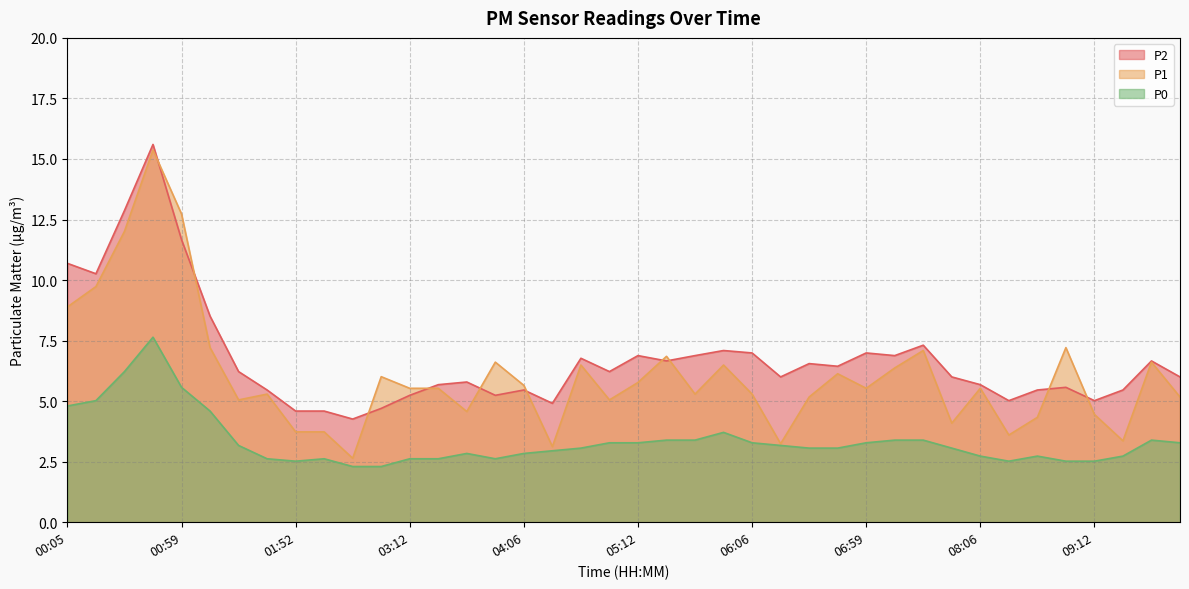

Which has a higher value, 00:19 or 05:12?

00:19